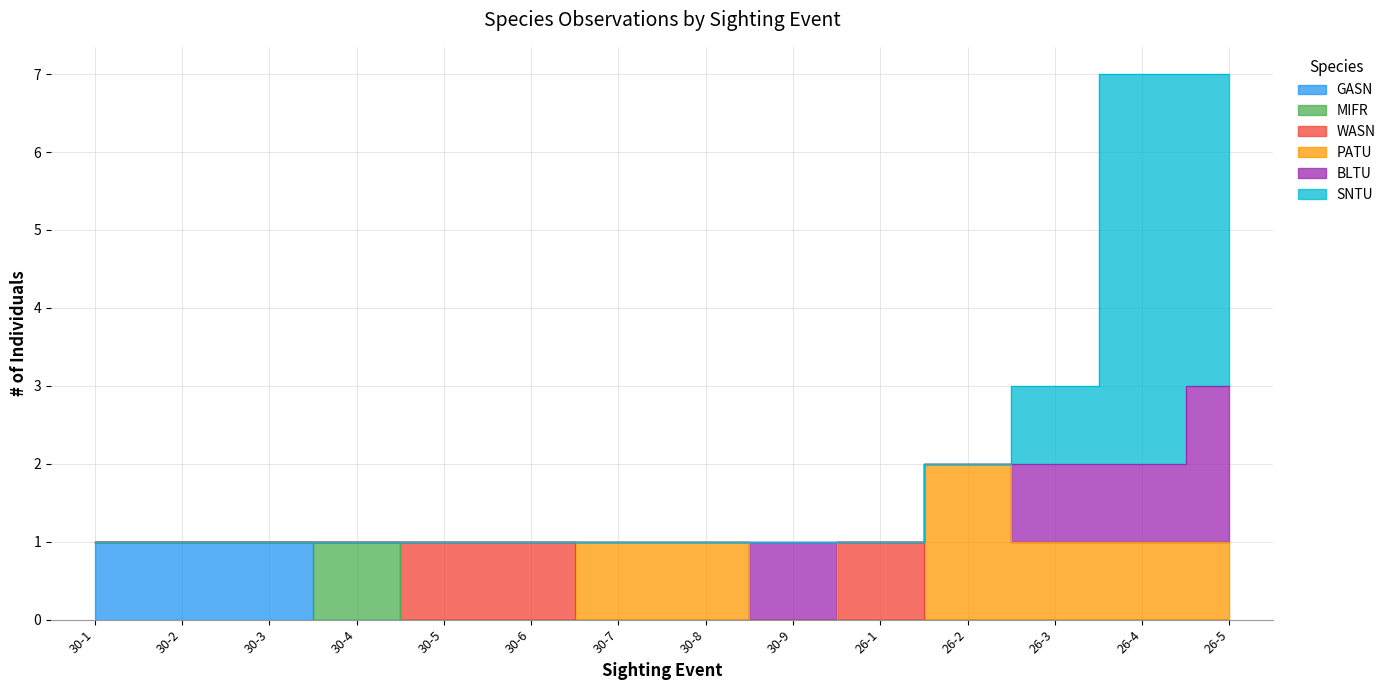

At which label does GASN reach its peak?

30-1